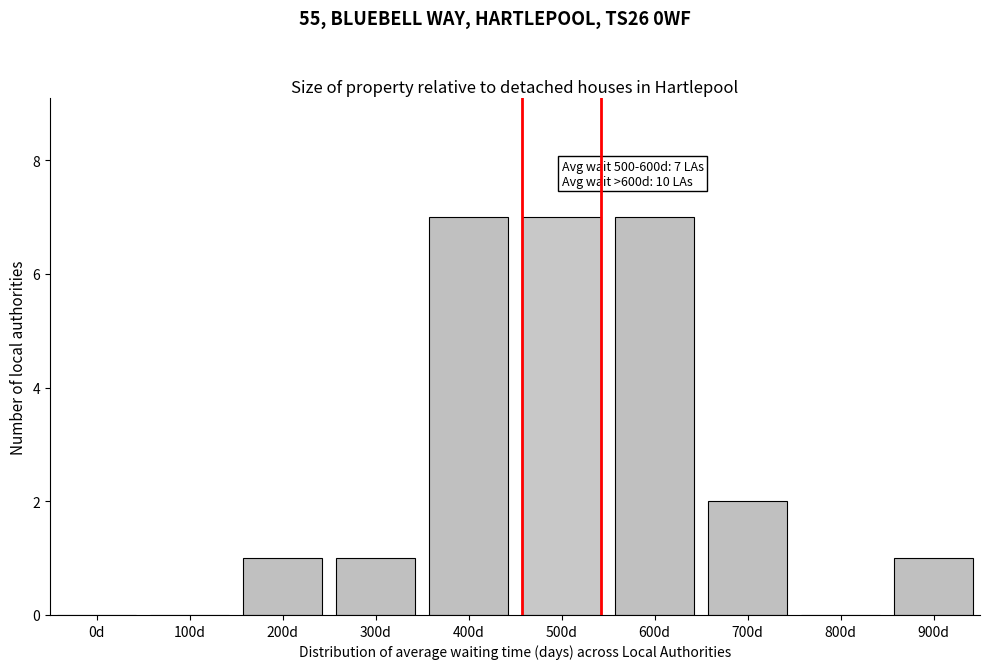

Reading left to right, list all the values displayed in this chart.

0d=0	100d=0	200d=1	300d=1	400d=7	500d=7	600d=7	700d=2	800d=0	900d=1